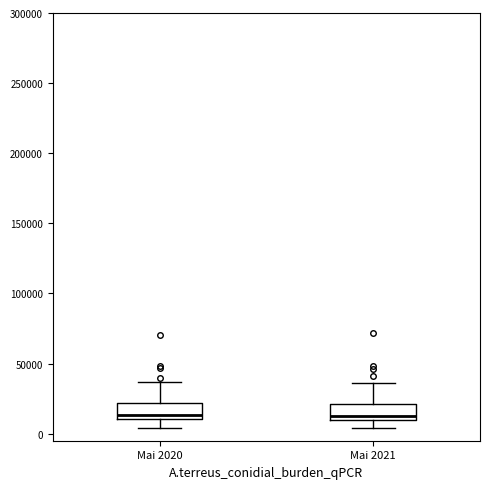

Reading left to right, read every box against the y-axis: the position of its median line, the range the box covers, and the ends of its whiskers. The values are not printed on the chart, so give them approximately, as read against the axis.

Mai 2020: median 15000, box 10000 to 20000, whiskers 5000 to 35000
Mai 2021: median 15000, box 10000 to 20000, whiskers 5000 to 35000